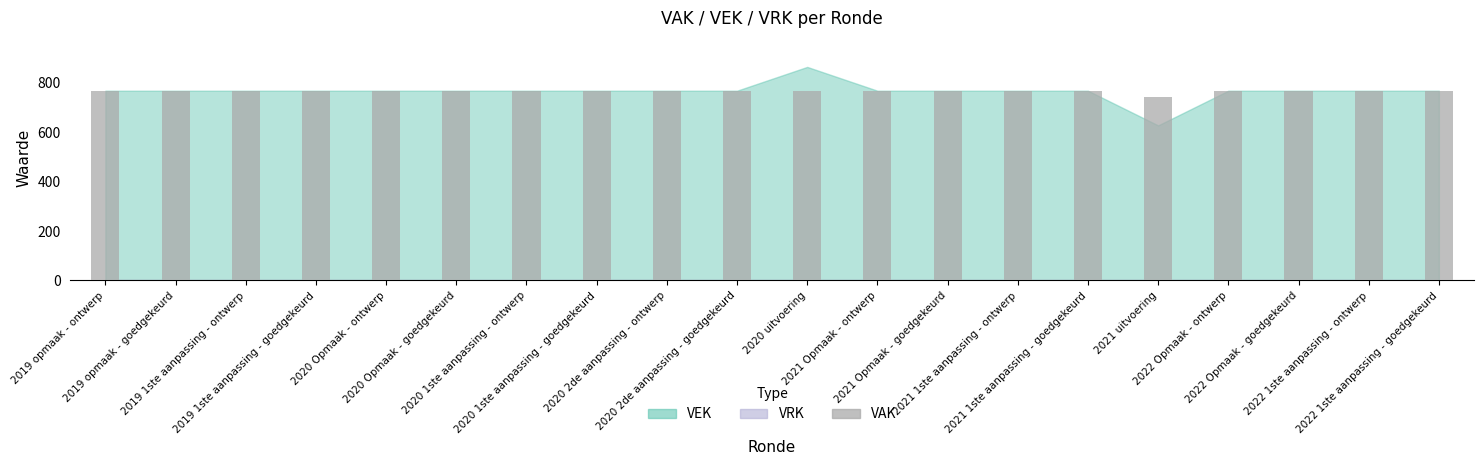

At which category does the chart reach its minimum across all series?

2021 uitvoering